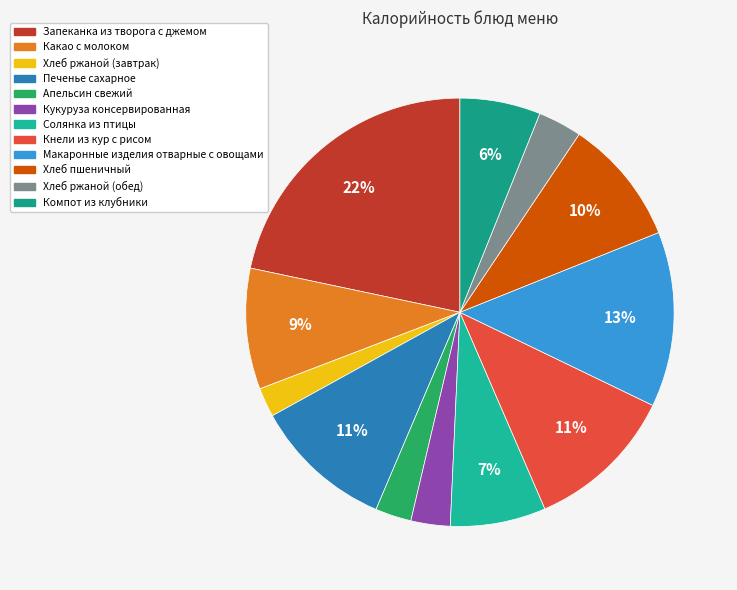

Which category has the smallest portion of the pie?

Хлеб ржаной (завтрак)